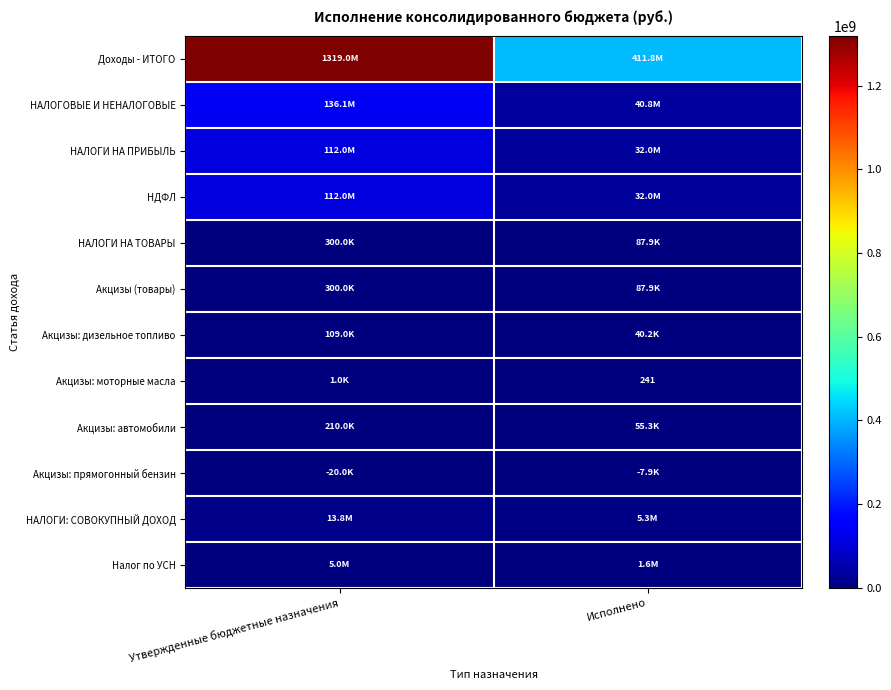

Is it true that Акцизы: автомобили equals 55319.6 at Исполнено?

True